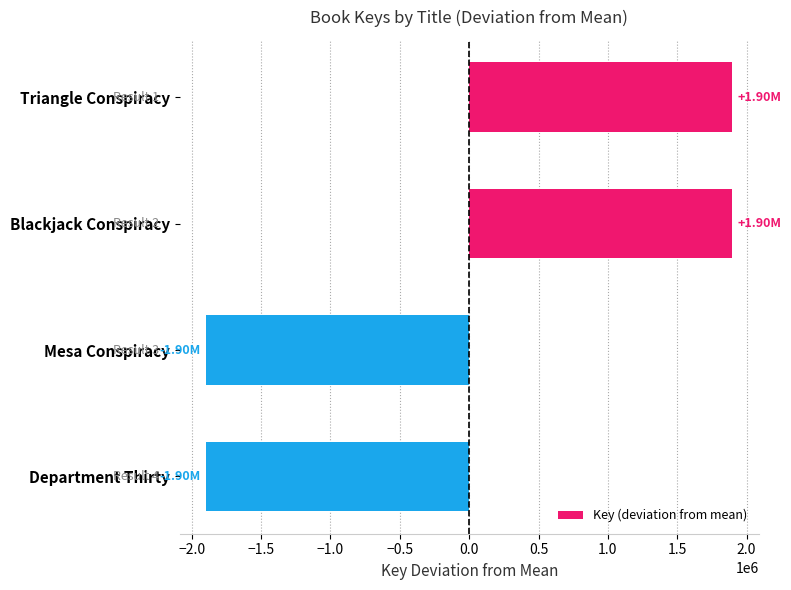

What is the label of the 4th bar from the bottom?

Triangle Conspiracy